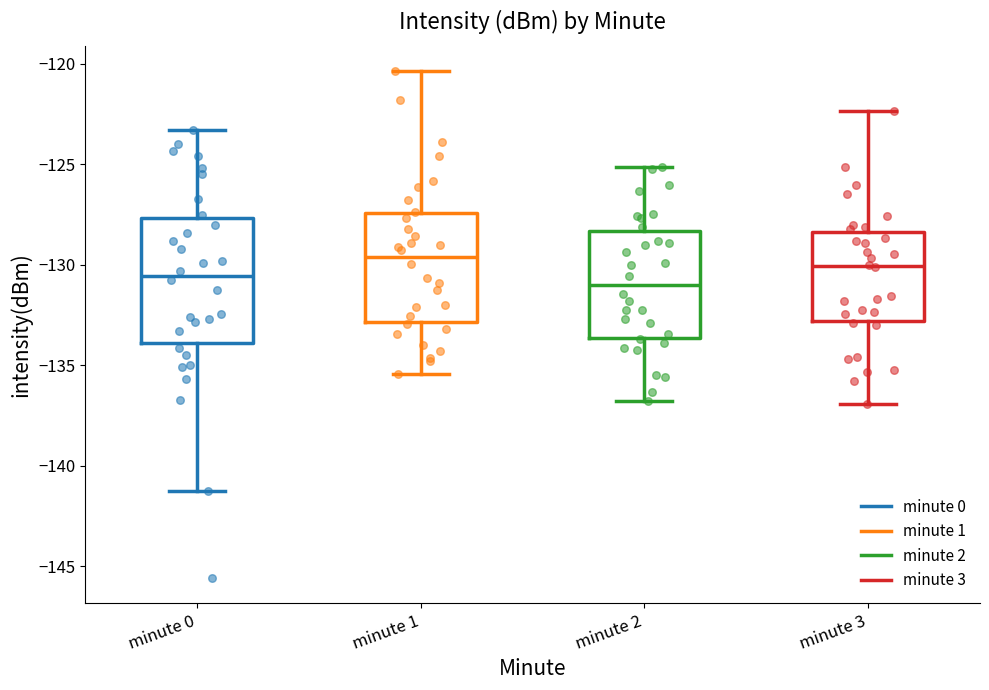

Reading left to right, transcribe this box plot: for each box, give where its median line is, the range the box spans, and where its two whiskers end, as read against the y-axis. The values are not printed on the chart, so give them approximately, as read against the axis.

minute 0: median -130.5, box -134.0 to -127.5, whiskers -141.0 to -123.5
minute 1: median -129.5, box -133.0 to -127.5, whiskers -135.5 to -120.5
minute 2: median -131.0, box -133.5 to -128.5, whiskers -137.0 to -125.0
minute 3: median -130.0, box -133.0 to -128.5, whiskers -137.0 to -122.5